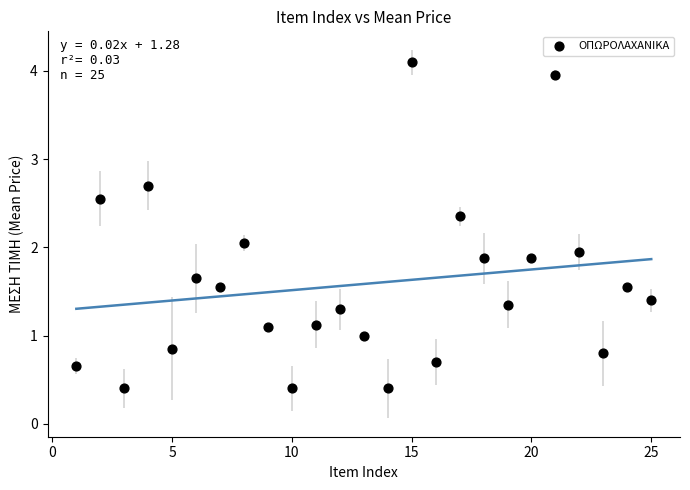

What is the range of X values (max minus min)?

24.0